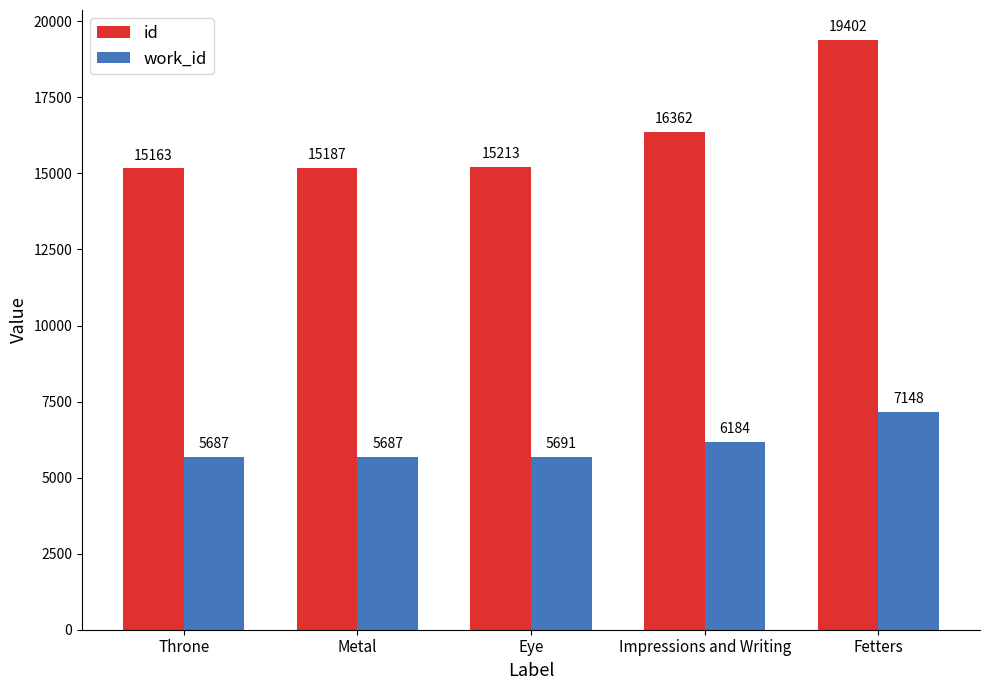

What is the spread (max minus min) of values at Fetters?

12254